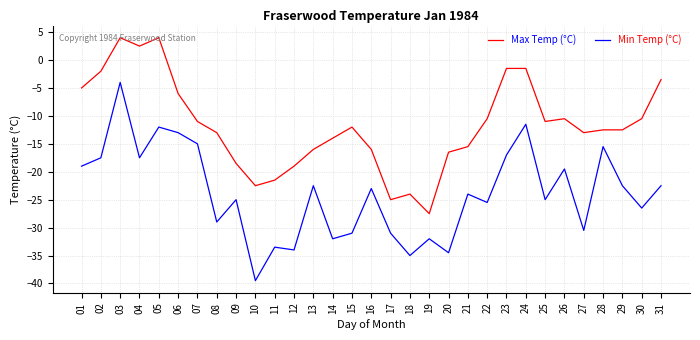

At which category does Max Temp (°C) reach its first local peak?

03